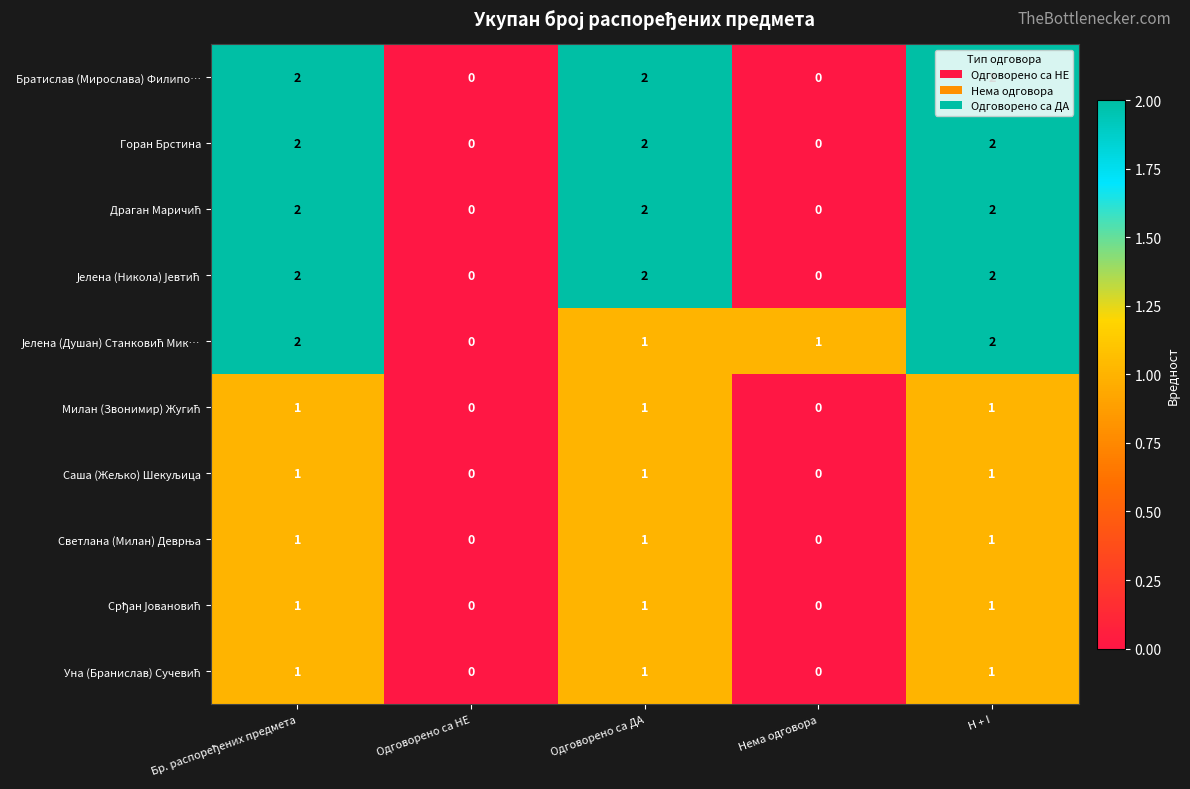

Is it true that Братислав (Мирослава) Филипо… equals 2 at H + I?

True